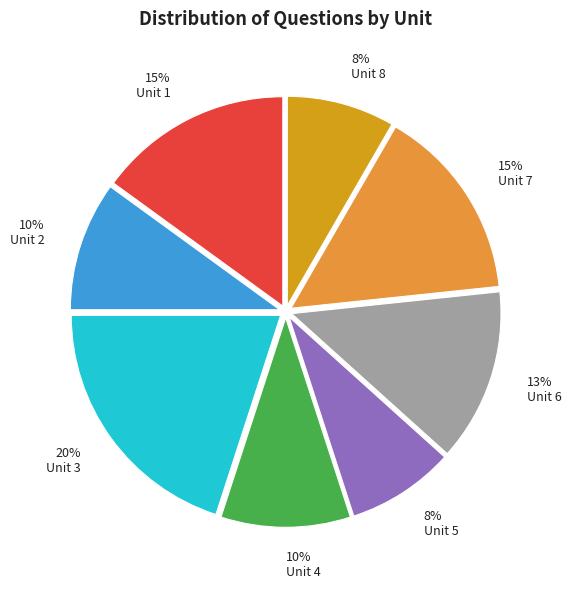

Is the sum of Unit 5 and Unit 2 greater than half?

No